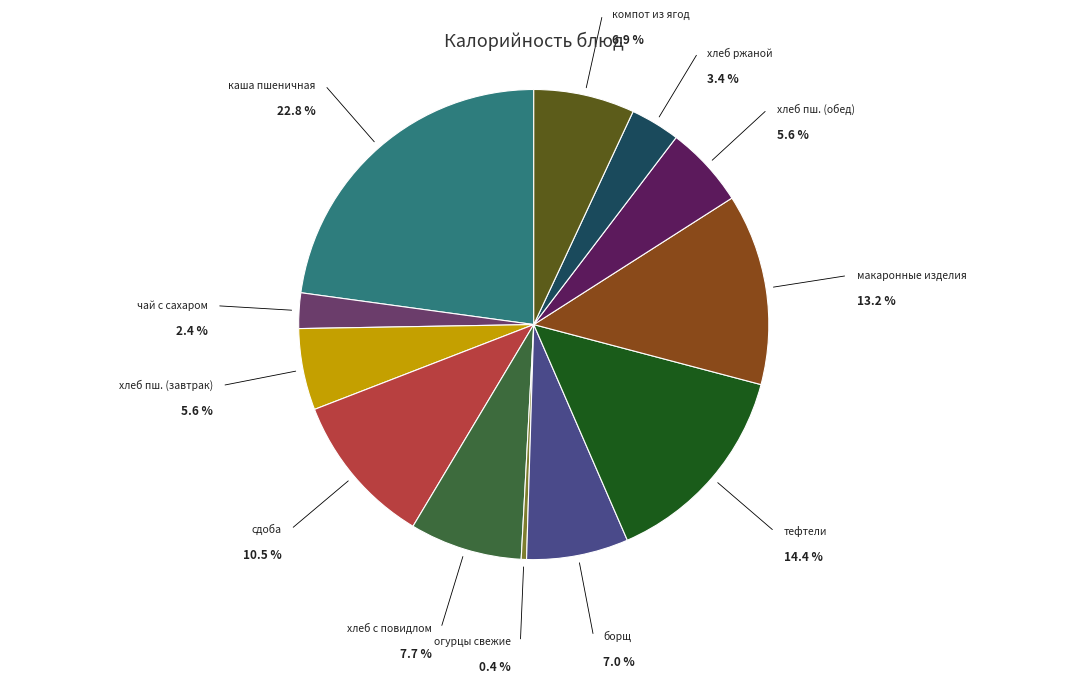

Approximately how many times larger is the value at огурцы свежие compared to компот из ягод?

0.1